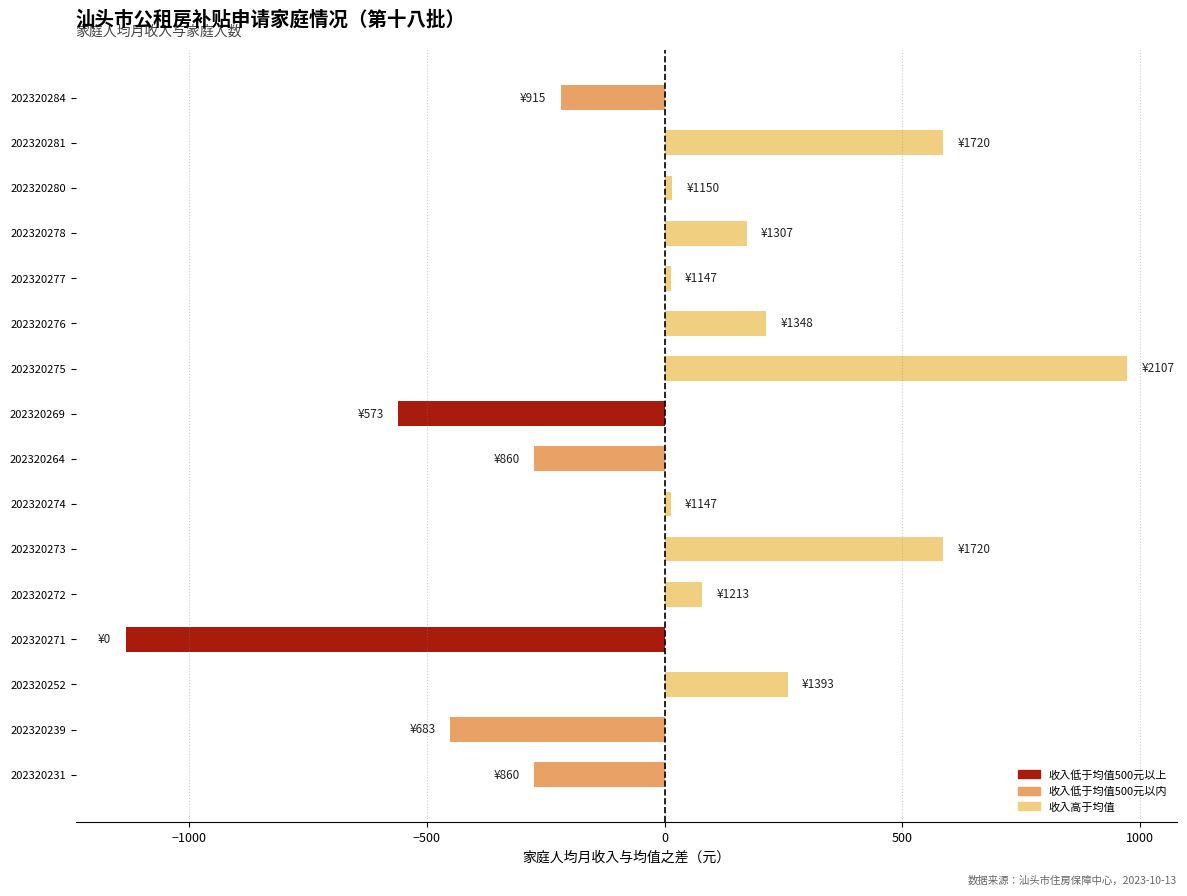

How many data points are above 16?

8